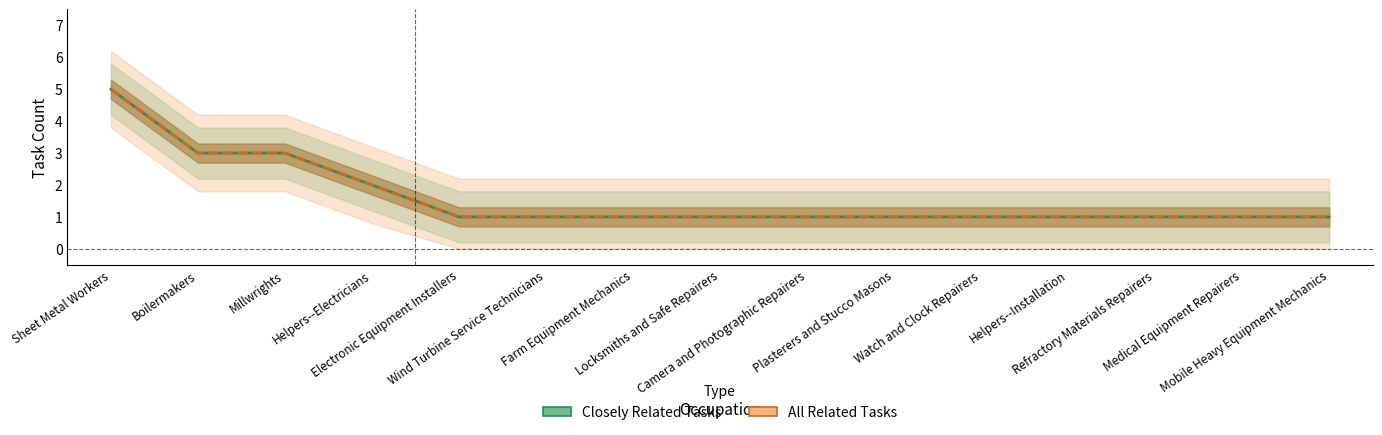

How many lines are shown in the chart?

2